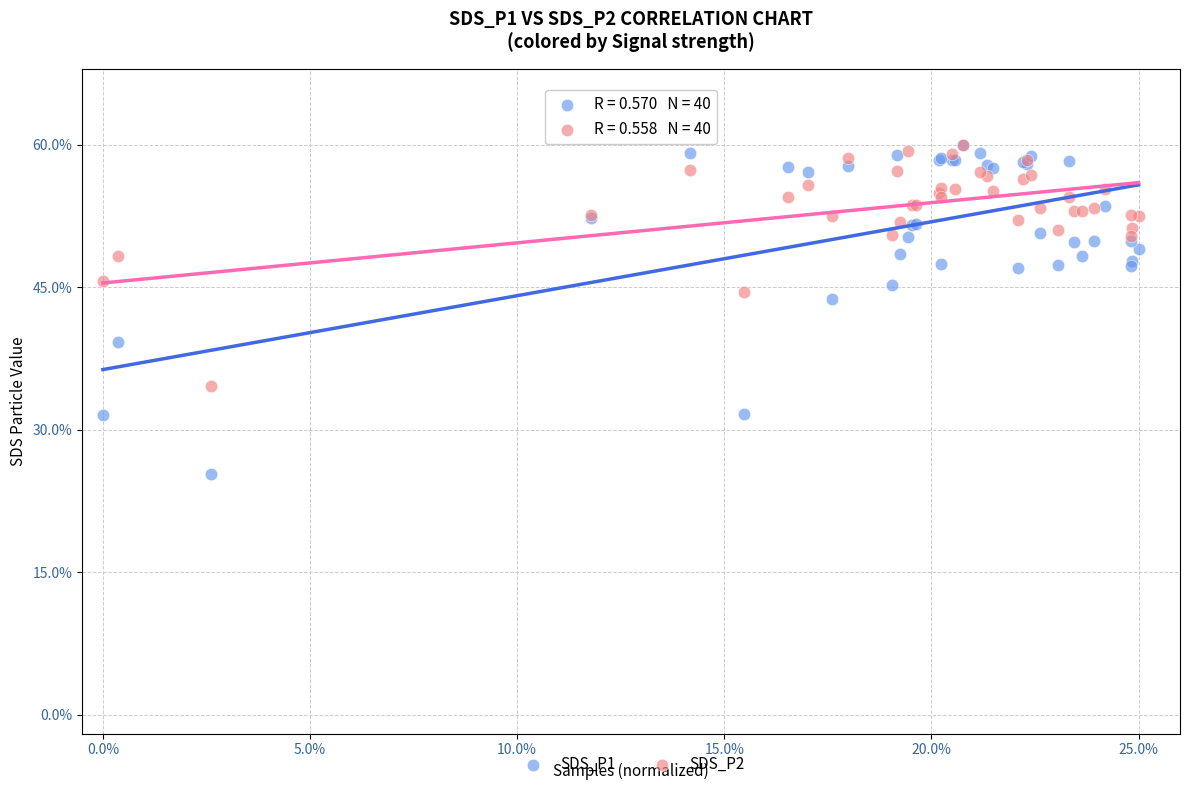

Across all series, what Y value is closest to 42?

43.8